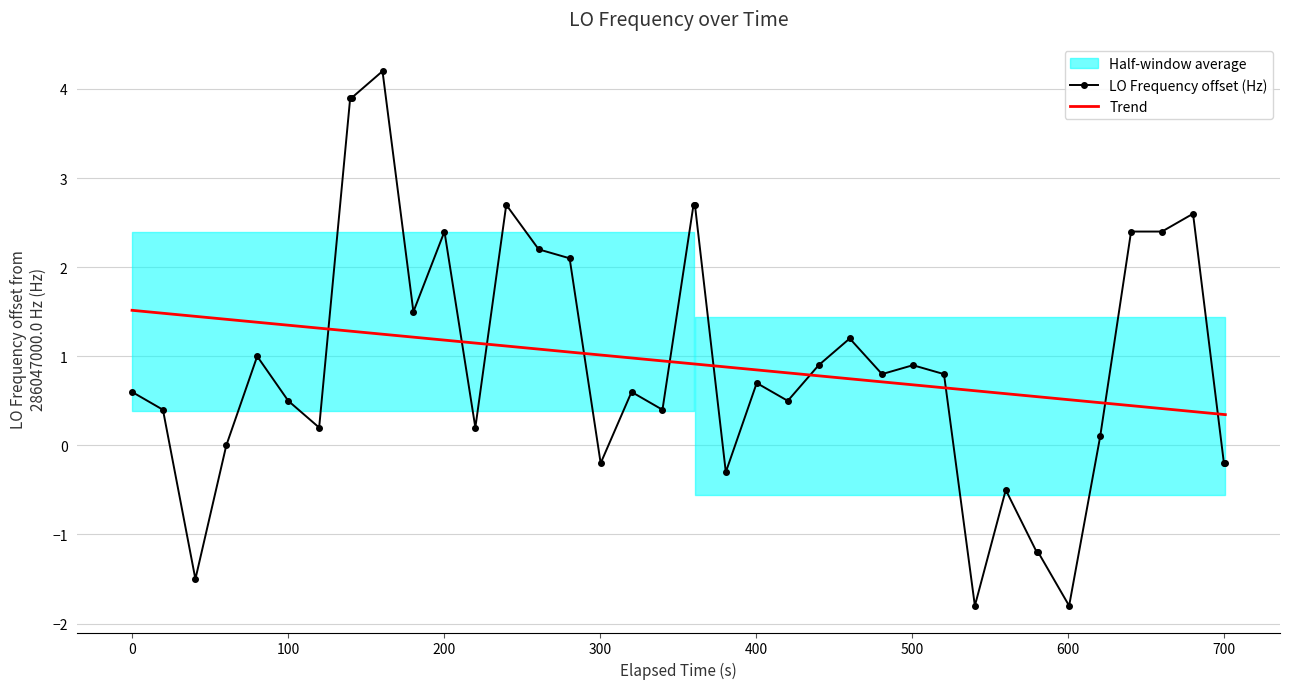

What is the minimum value for LO Frequency offset (Hz)?

-1.8